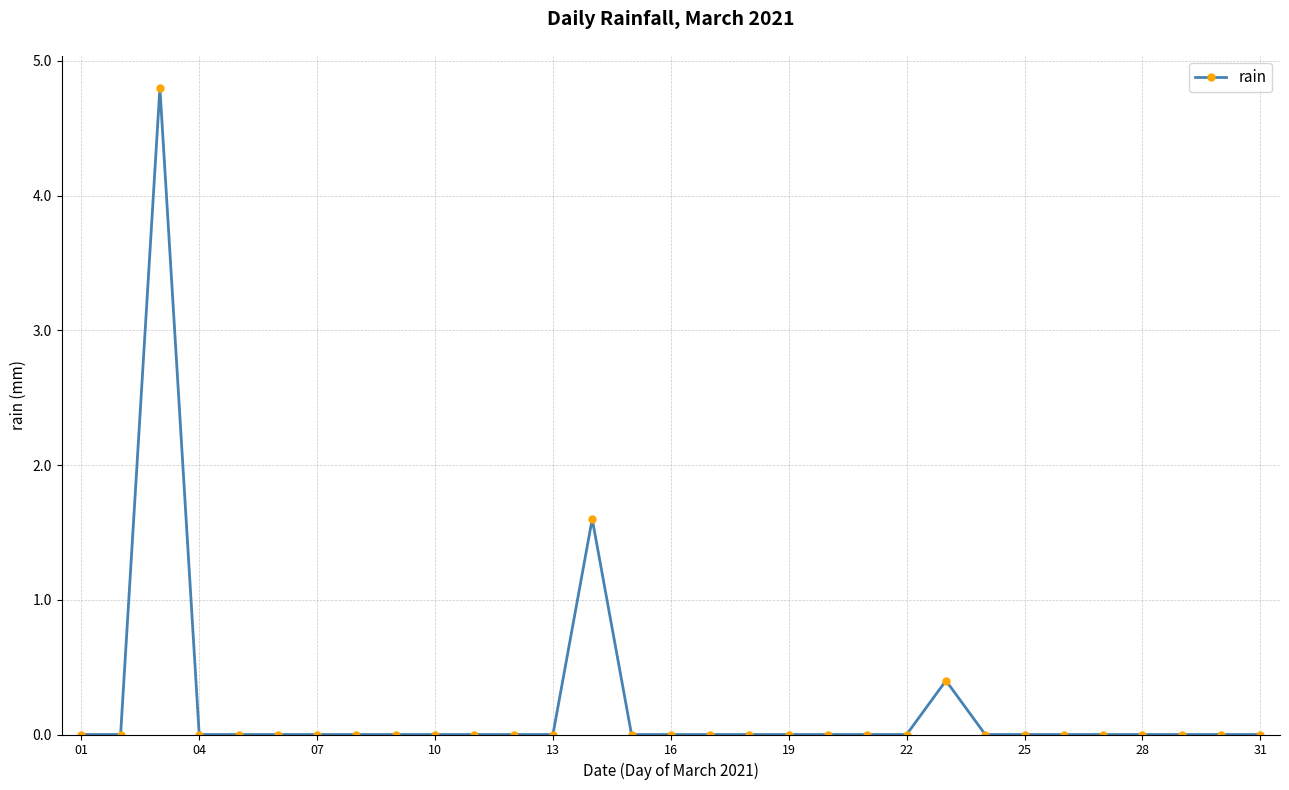

True or false: the data has more than 0 interior local peaks.

True